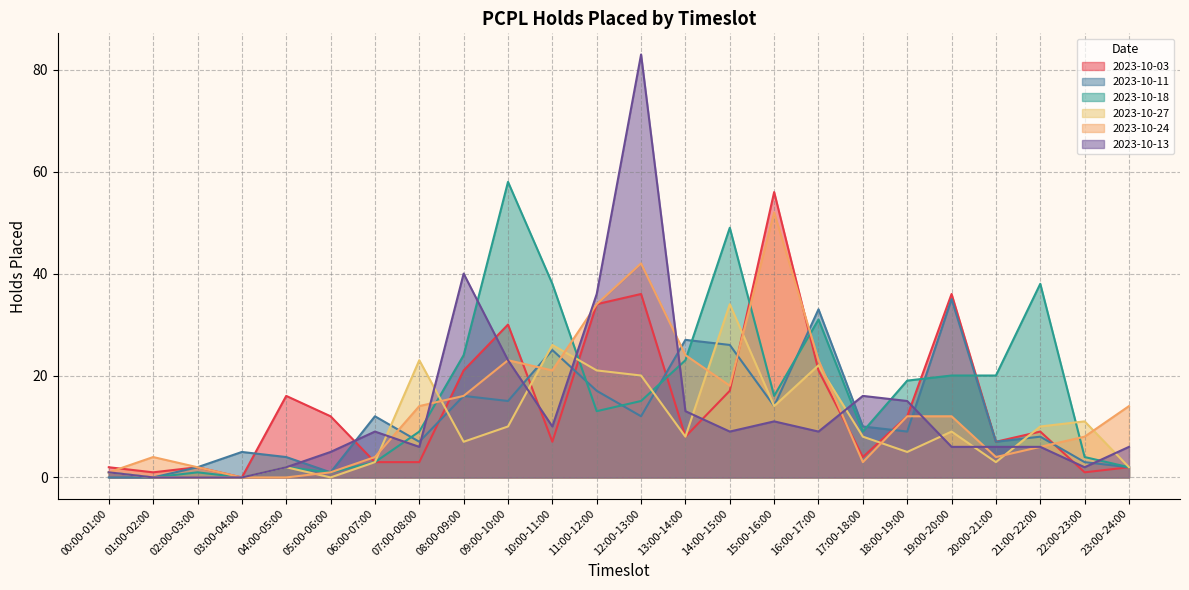

What is the sum of the 2023-10-24 values at 07:00-08:00 and 10:00-11:00?

35